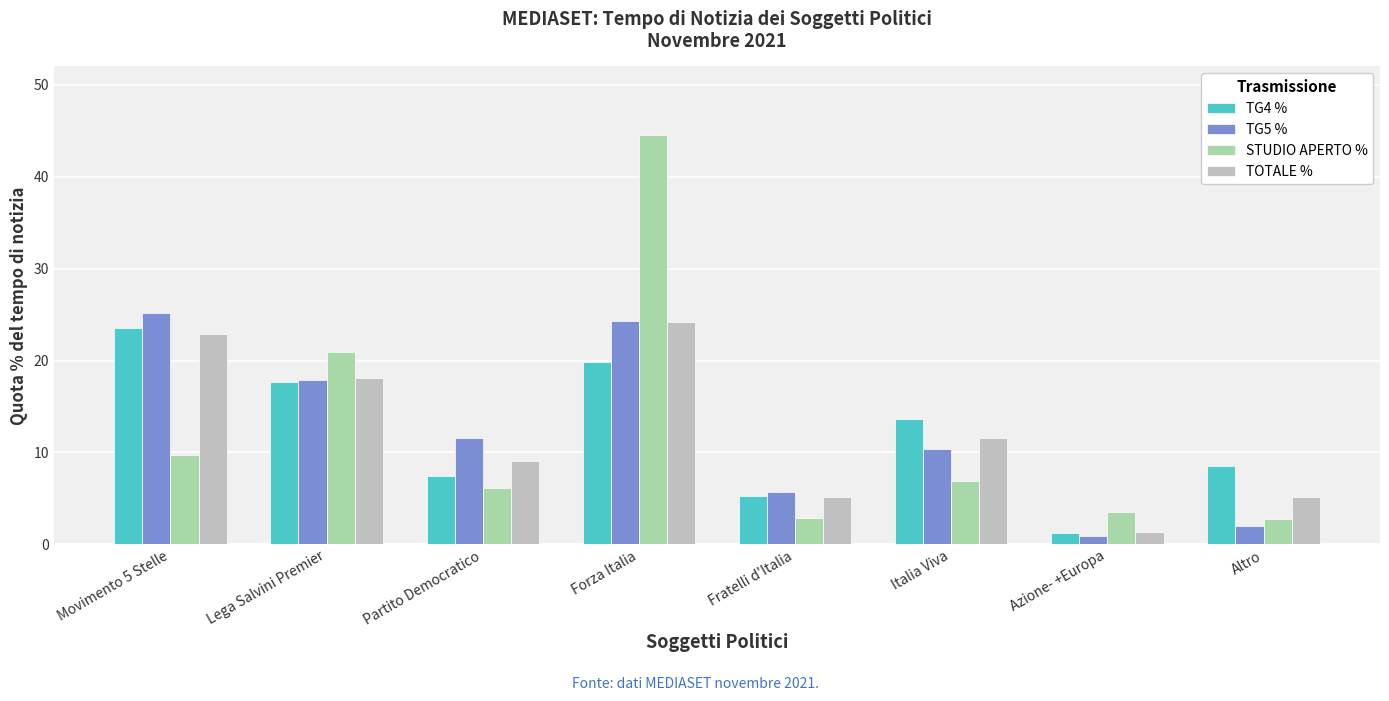

What is the minimum value shown in the chart?

1.0